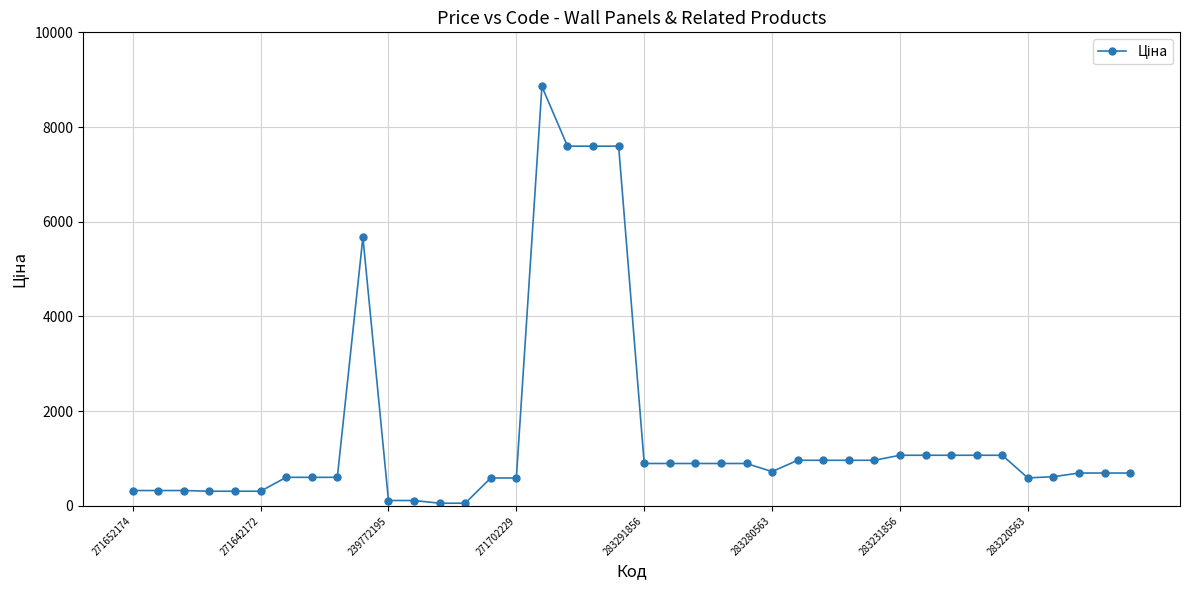

What is the value of the 1st point from the left?

324.8